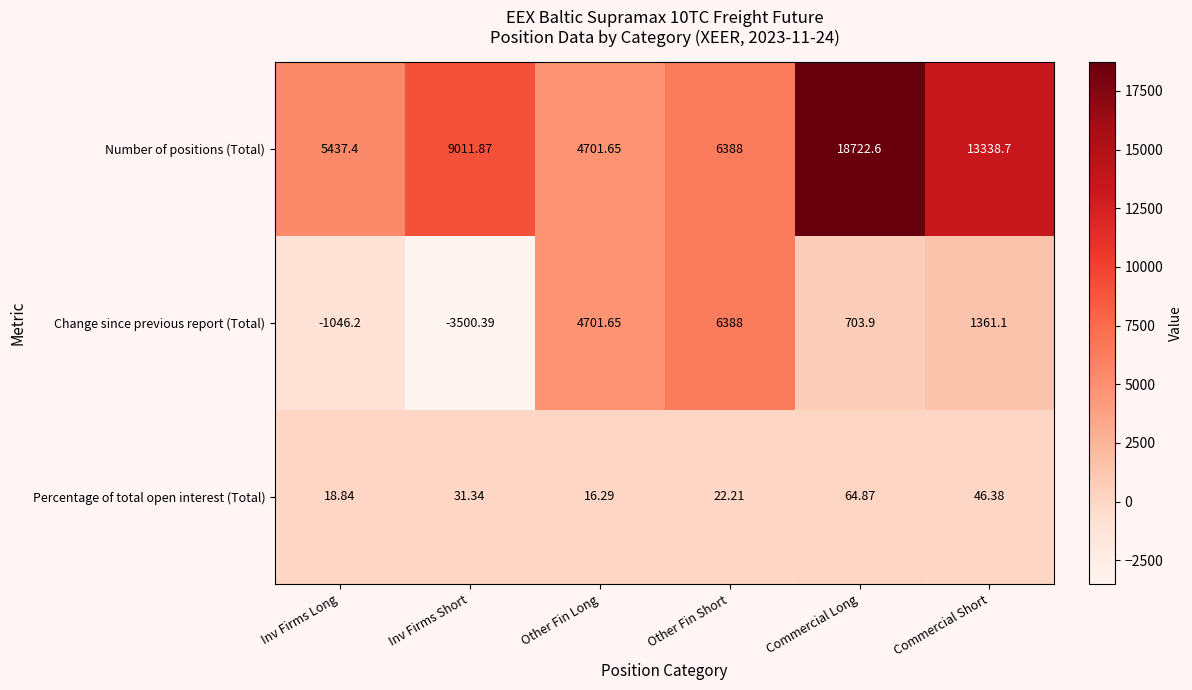

At which category is the sum across all series the highest?

Commercial Long